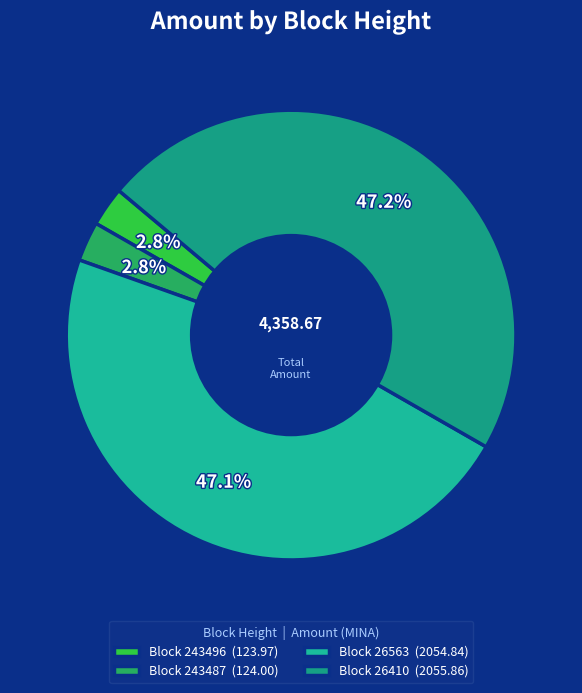

Count the number of slices in the pie.

4